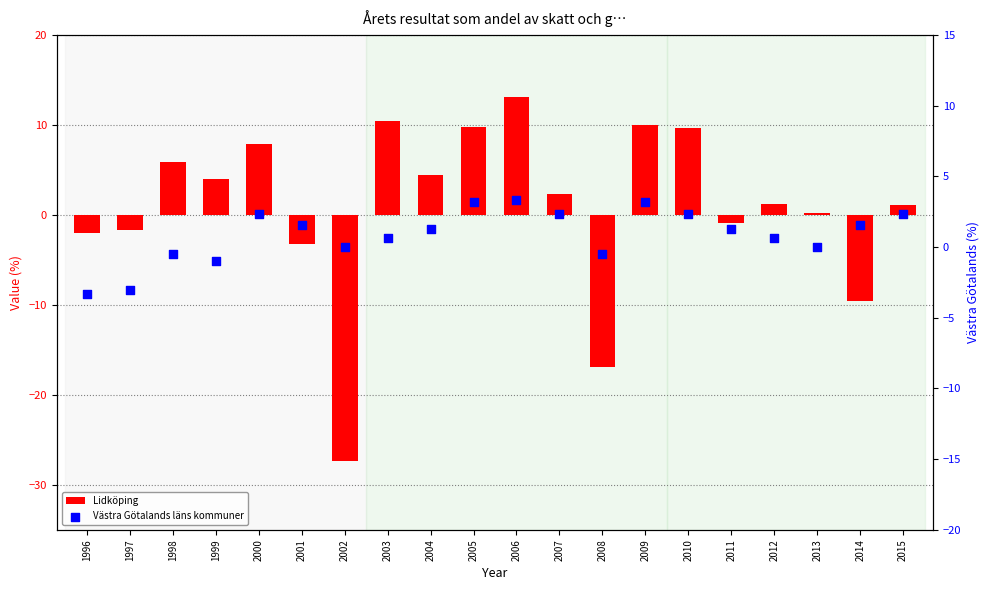

Which series reaches the maximum Y coordinate?

Lidköping